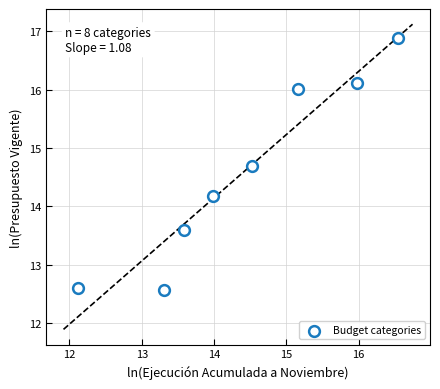

What Y value in the scatter plot is closest to 14?

14.2